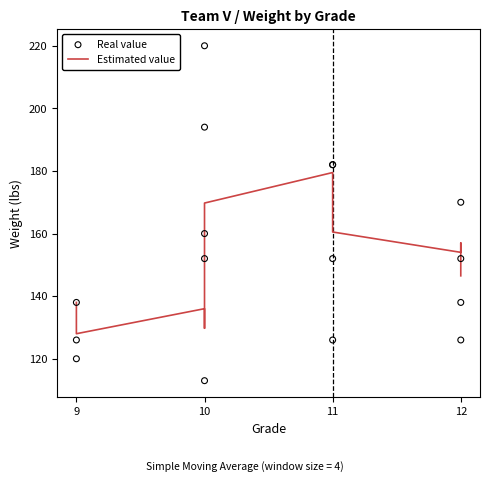

Which series contains the lowest Y value?

Real value